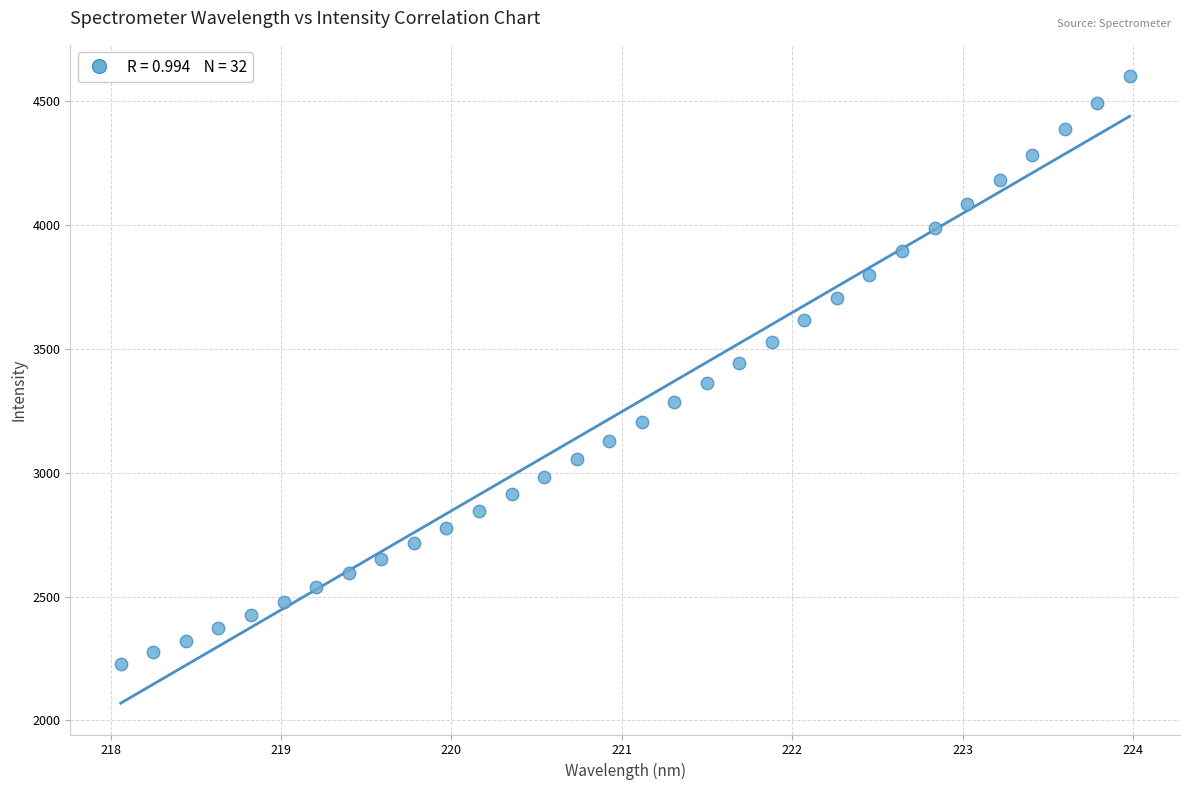

What is the range of Y values (max minus min)?

2375.5